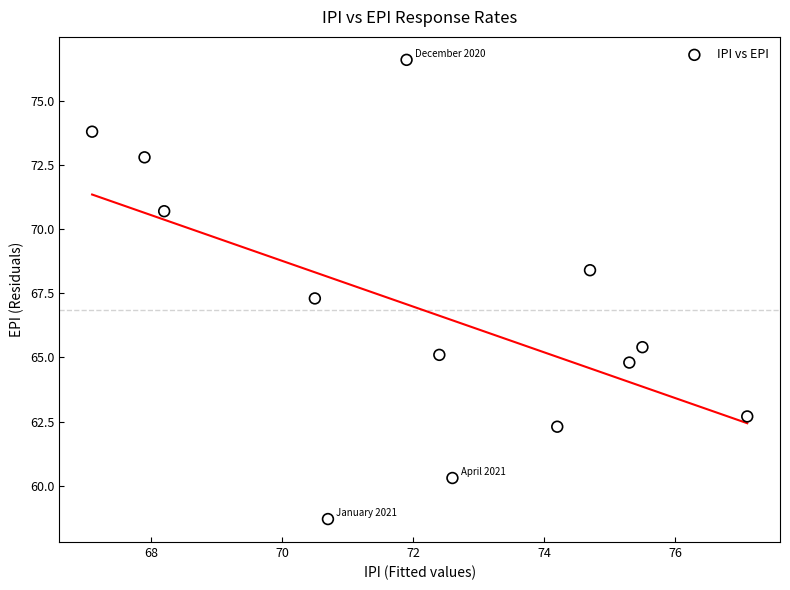

What Y value in the scatter plot is closest to 67?

67.3